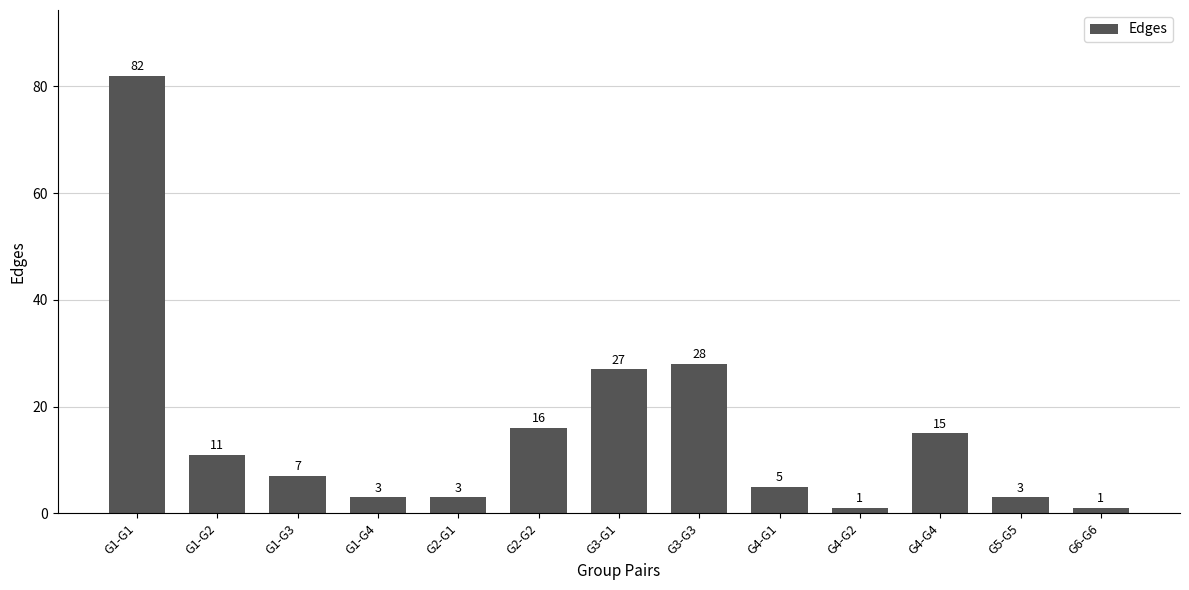

Where does the data first go above 7?

G1-G1